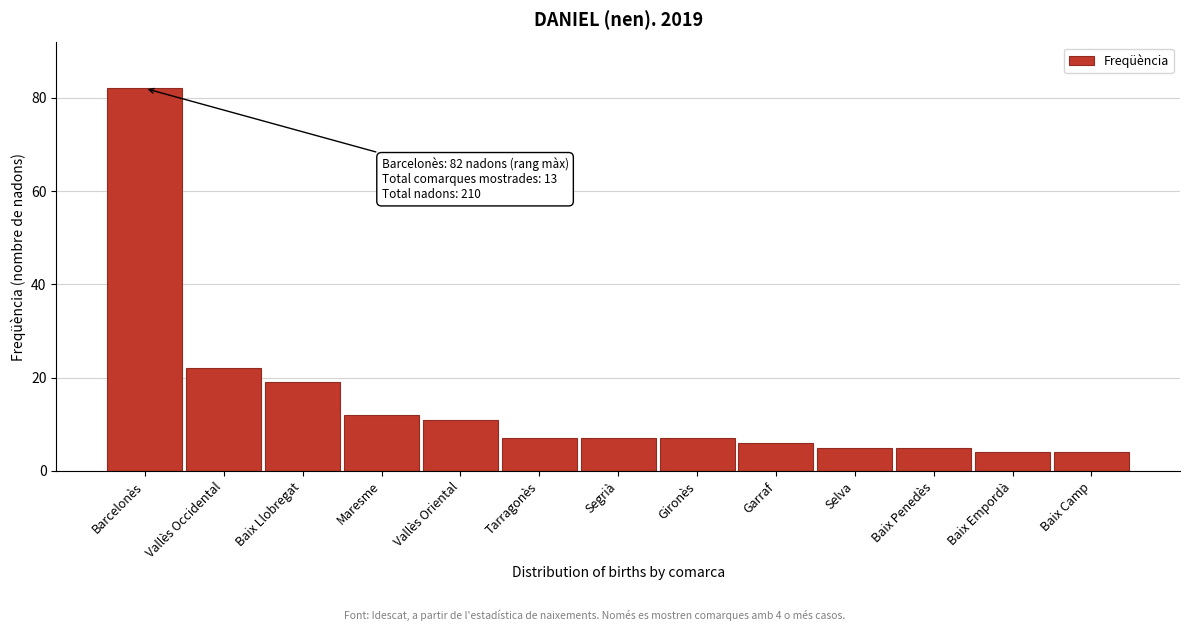

Reading left to right, what are all the values shown in this chart?

Barcelonès=82	Vallès Occidental=22	Baix Llobregat=19	Maresme=12	Vallès Oriental=11	Tarragonès=7	Segrià=7	Gironès=7	Garraf=6	Selva=5	Baix Penedès=5	Baix Empordà=4	Baix Camp=4